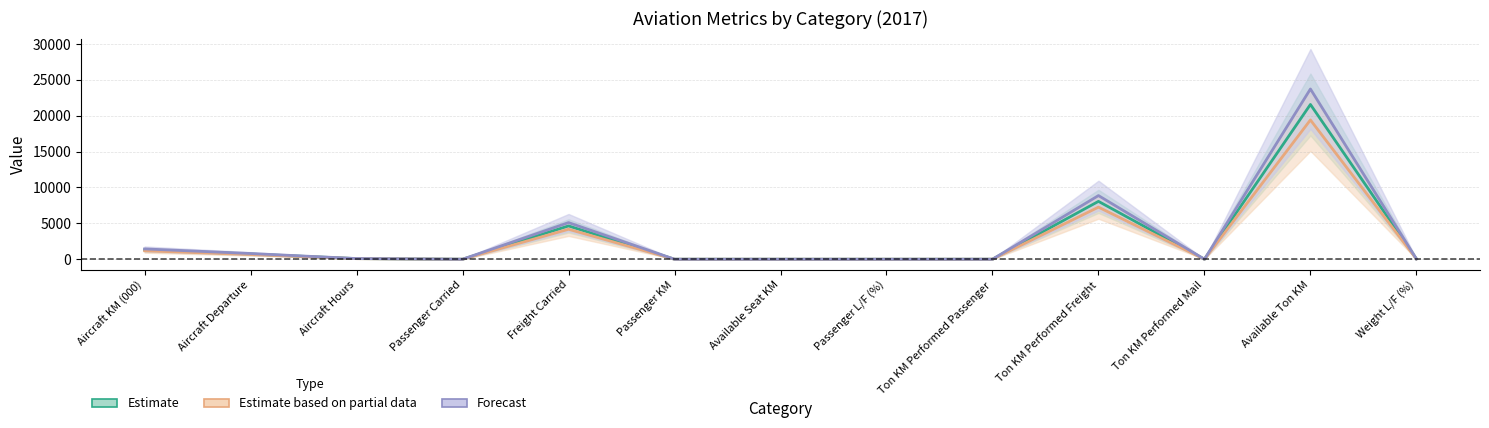

At how many categories does at least one series exceed 18176?

1